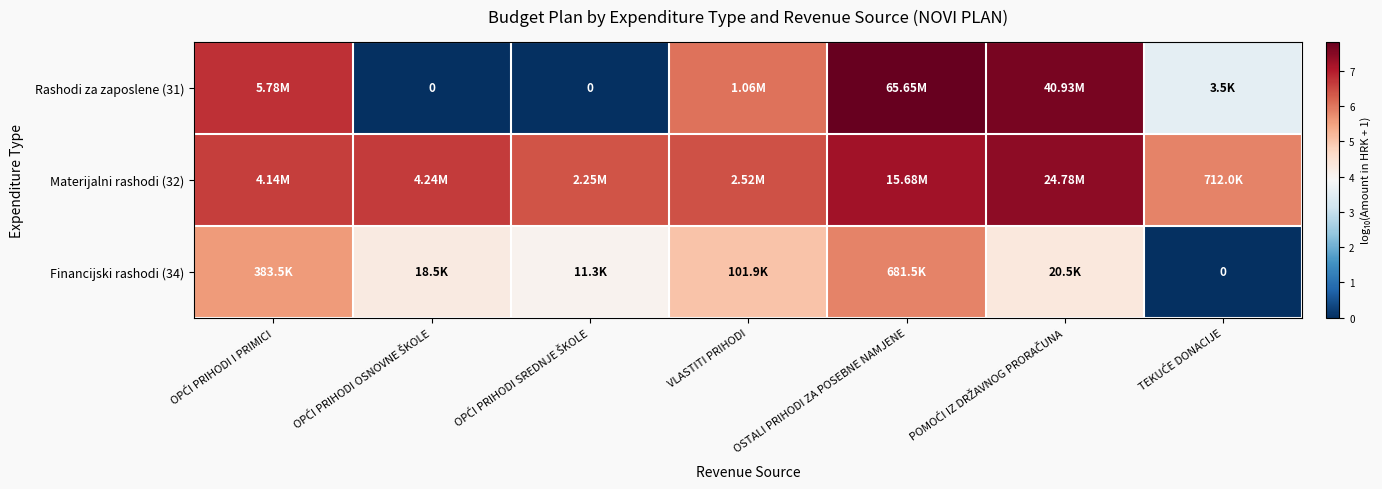

Which category has the lowest value in the Financijski rashodi (34) series?

TEKUĆE DONACIJE